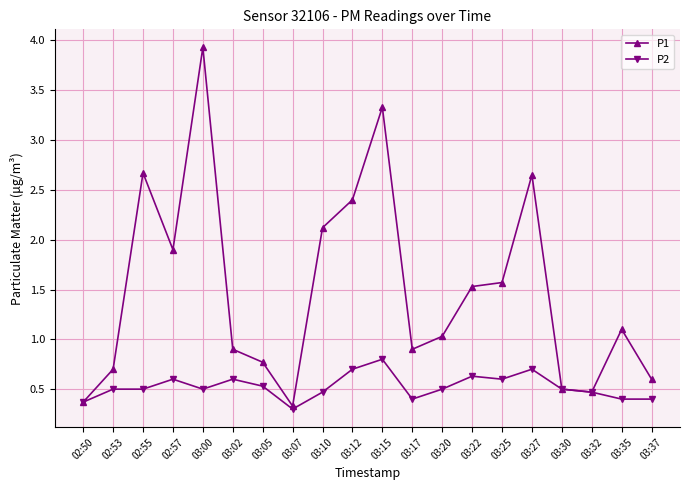

The P2 series shows 0.5 at 03:10. True or false?

True